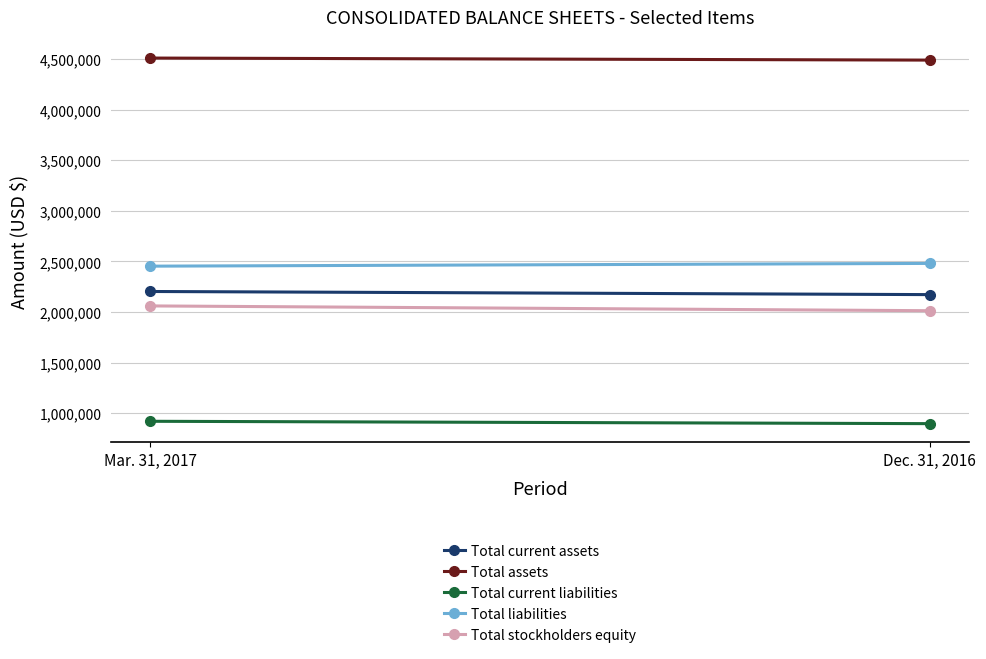

What is the maximum value shown in the chart?

4511249